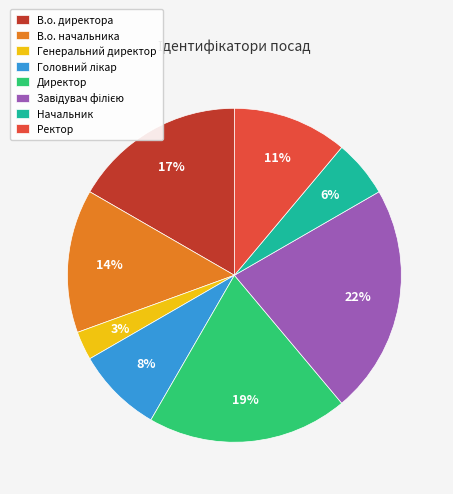

Between В.о. начальника and Ректор, which is larger?

В.о. начальника